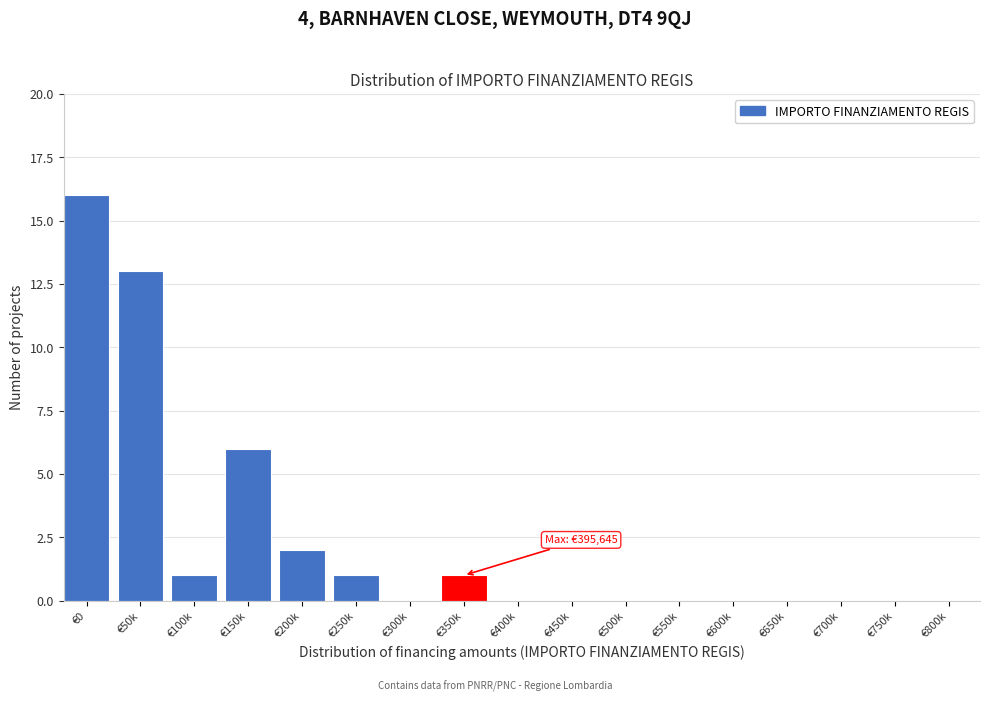

Reading left to right, transcribe all the data shown in this chart.

€0=16	€50k=13	€100k=1	€150k=6	€200k=2	€250k=1	€300k=0	€350k=1	€400k=0	€450k=0	€500k=0	€550k=0	€600k=0	€650k=0	€700k=0	€750k=0	€800k=0